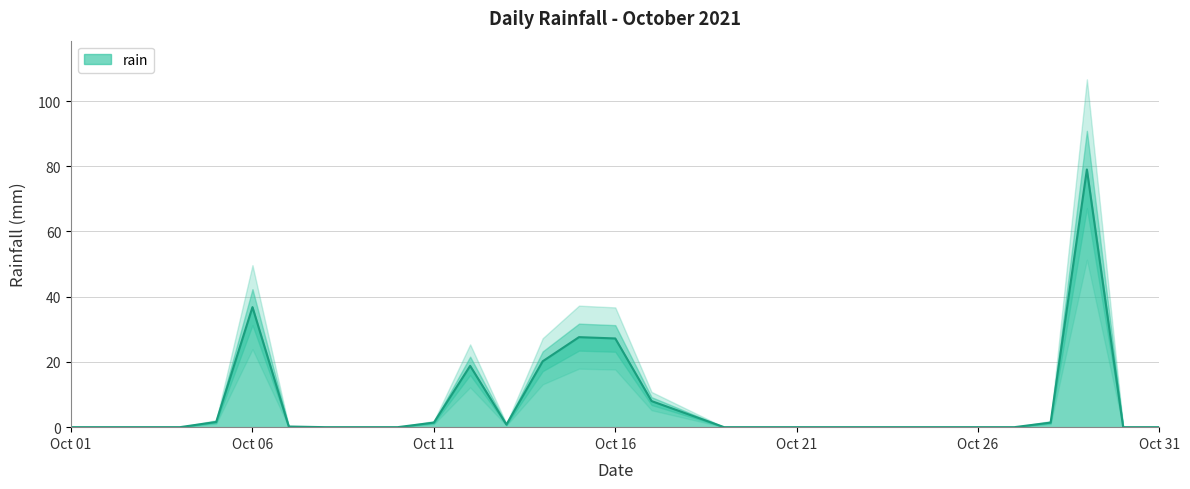

What is the value of the 29th point from the left?

79.0